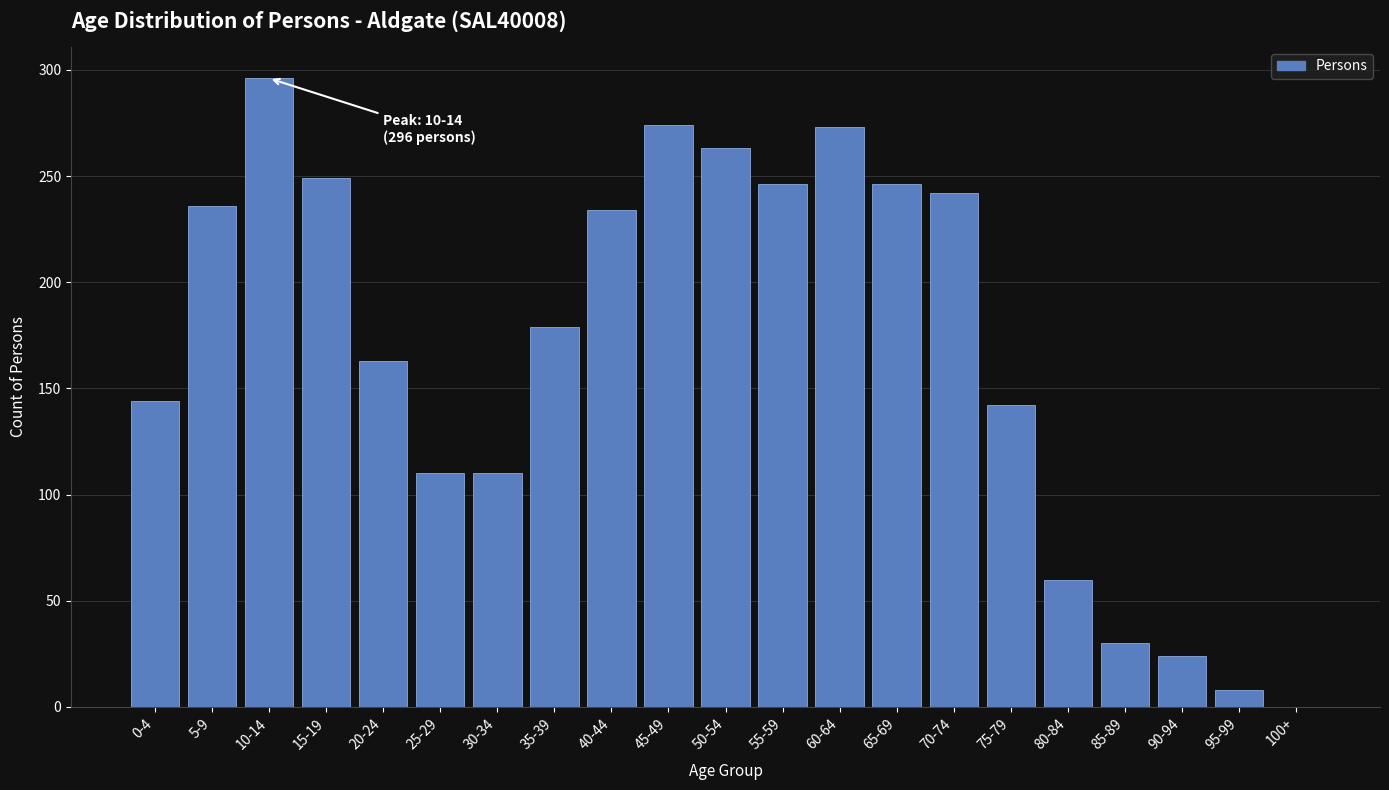

Is it true that the value at 35-39 is 179?

True